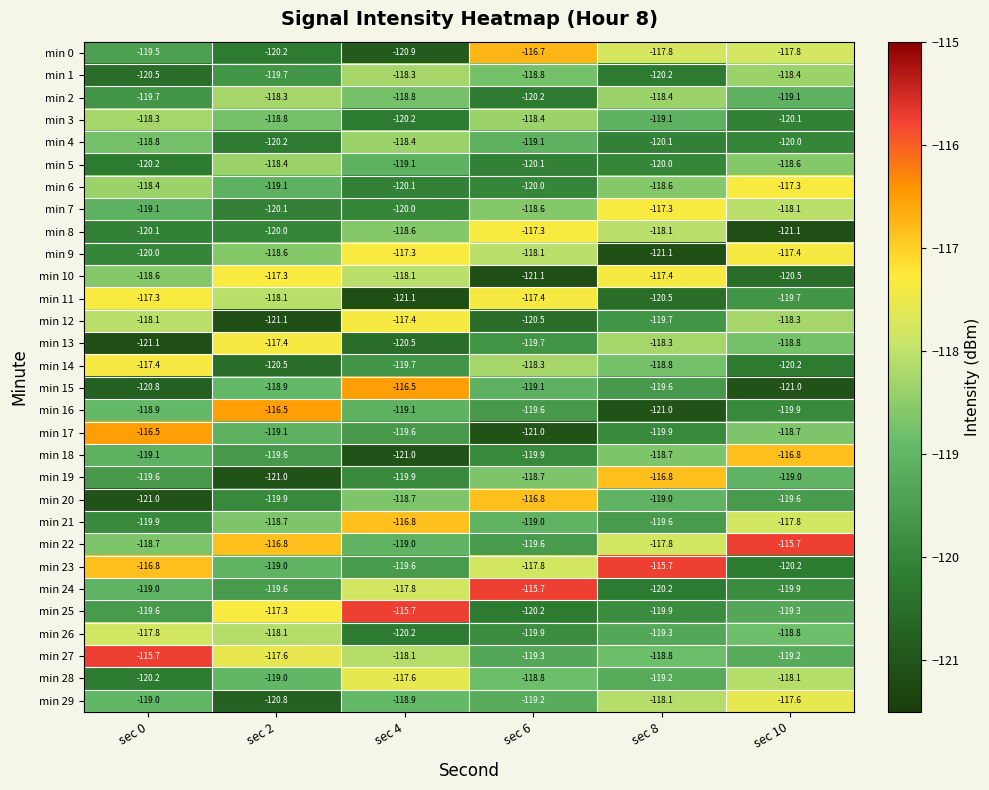

Between sec 0 and sec 6, which series saw the biggest shift?

min 17